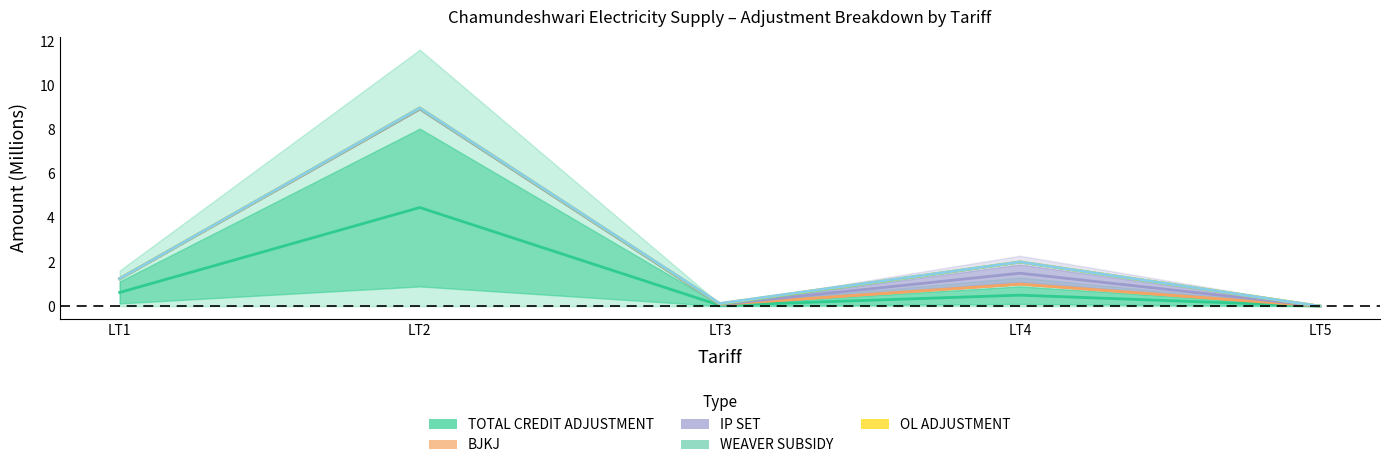

The TOTAL CREDIT ADJUSTMENT series shows 0.6 at LT1. True or false?

True